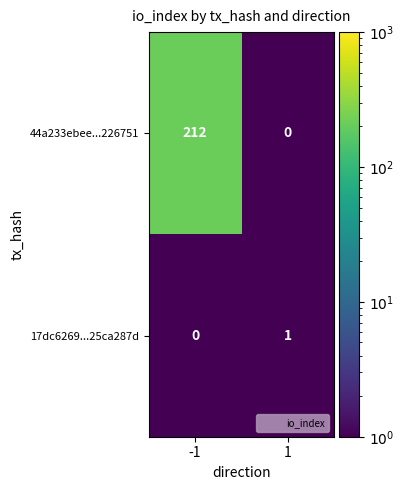

What is the maximum value shown in the chart?

212